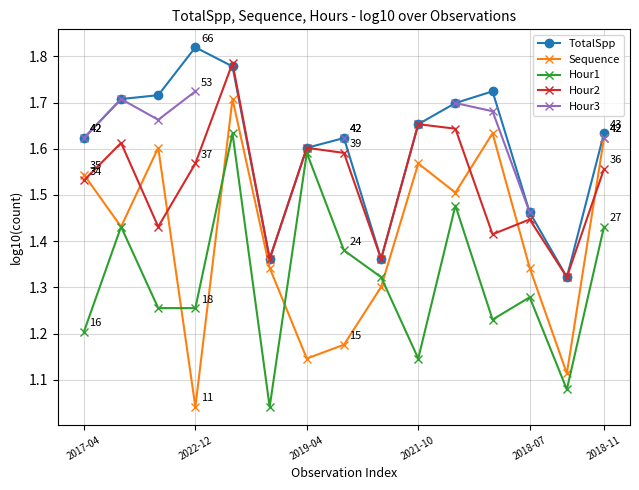

What is the difference between the maximum and minimum values in the Hour2 series?

0.5